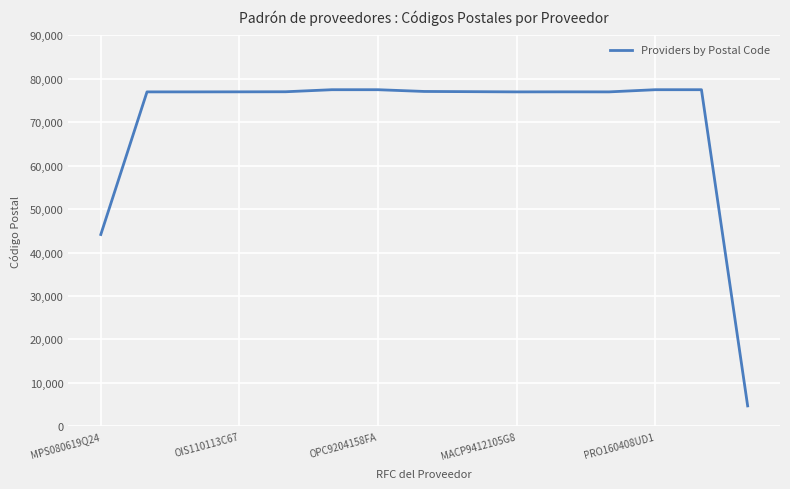

What is the maximum value shown in the chart?

77500